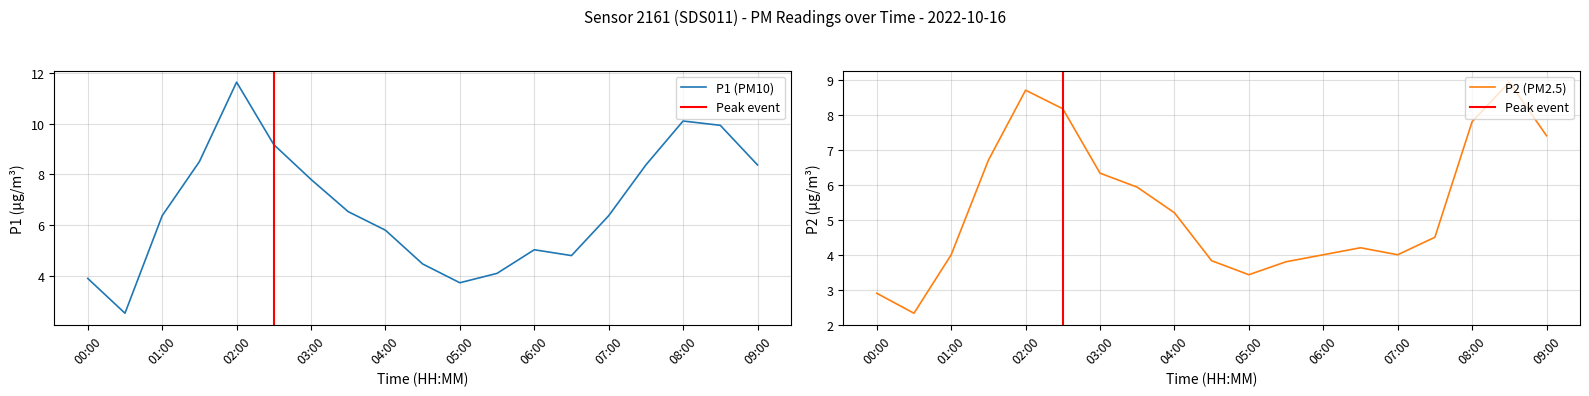

Which series has the largest total across all categories?

P1